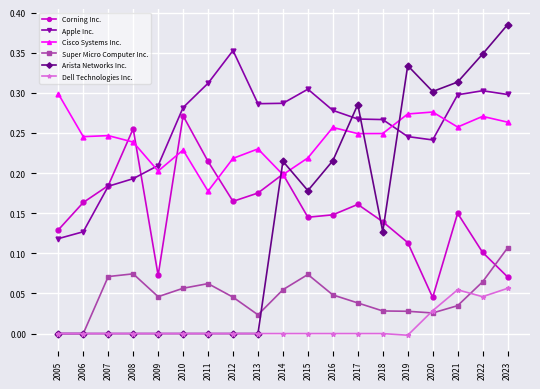

After their last crossing, which series has the higher values: Corning Inc. or Arista Networks Inc.?

Arista Networks Inc.